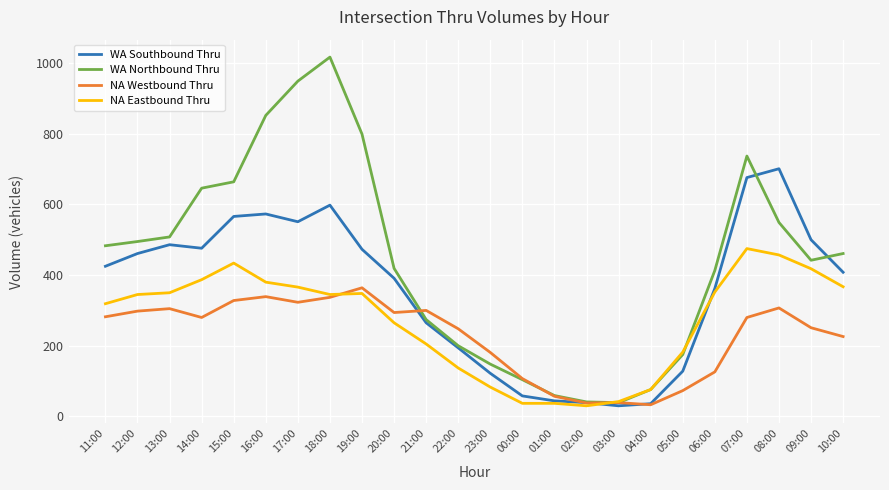

What is the difference between the maximum and minimum values in the NA Eastbound Thru series?

445